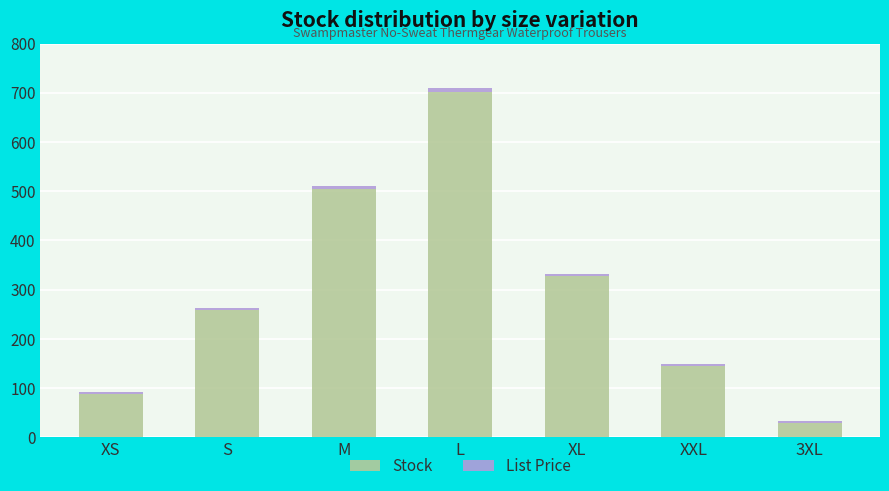

How many distinct data groups are displayed?

2